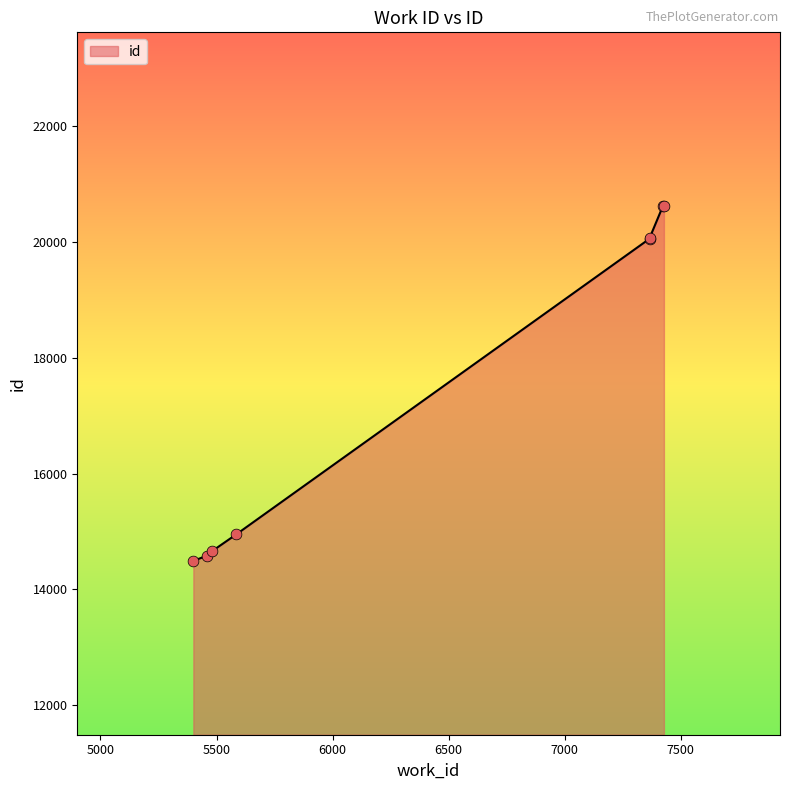

What is the ratio of the value at 5481 to the value at 5400?

1.0